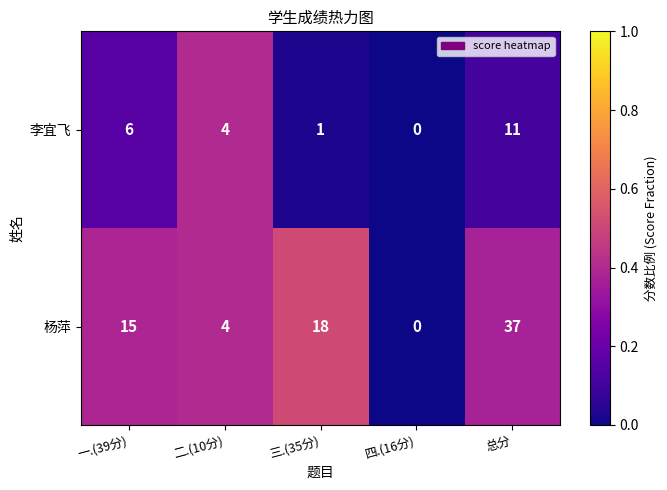

Count the number of categories in the chart.

5